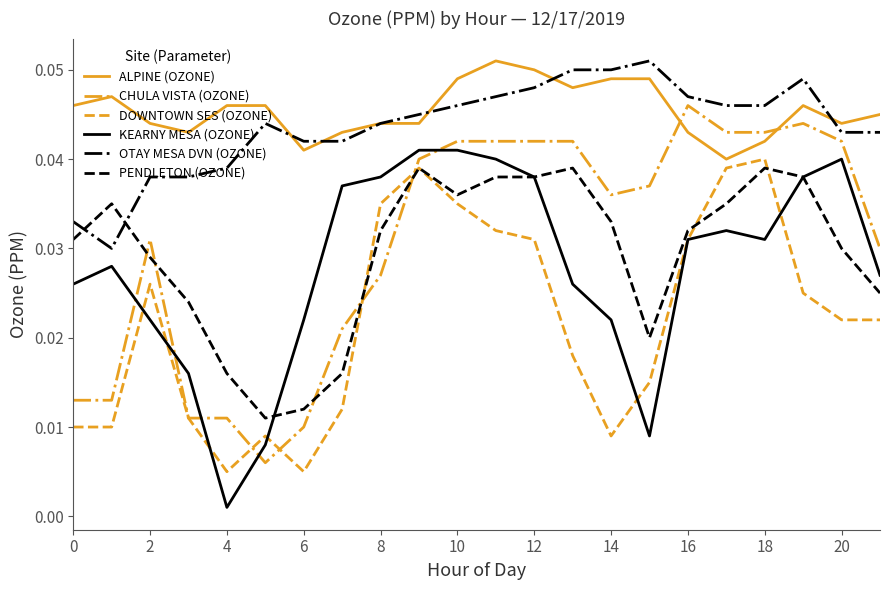

True or false: OTAY MESA DVN (OZONE) and DOWNTOWN SES (OZONE) cross at least once.

False